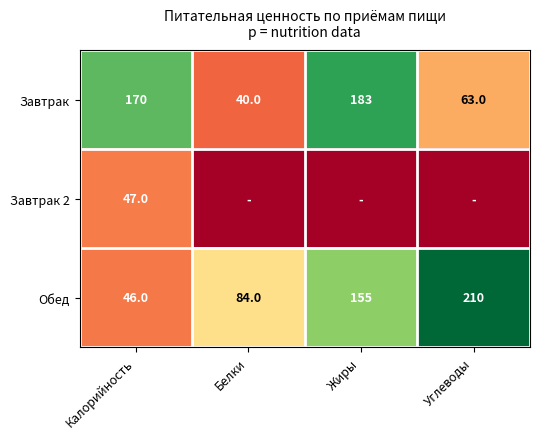

List the labels in order of Завтрак value, largest first.

Жиры, Калорийность, Углеводы, Белки